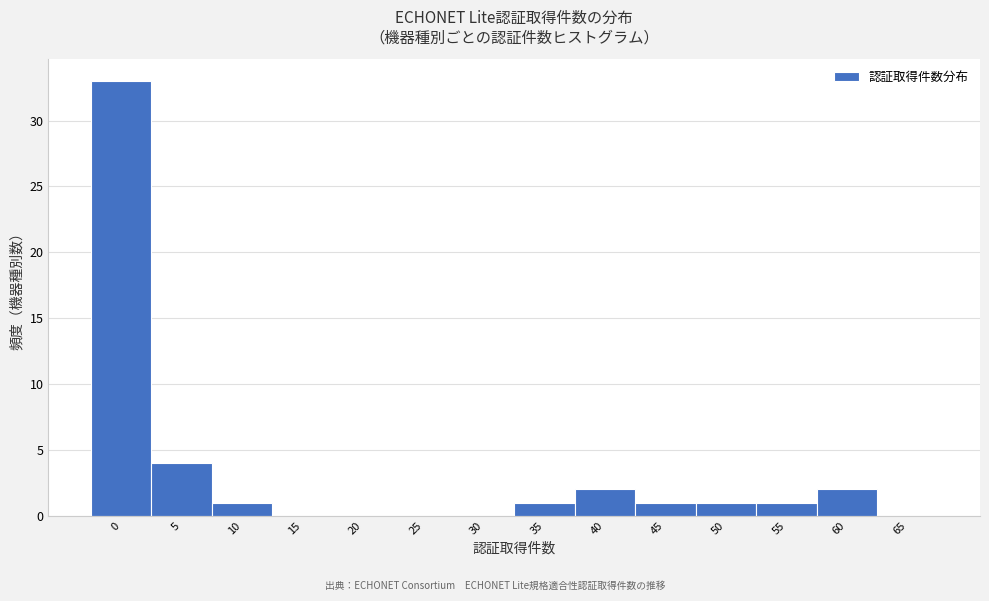

Reading left to right, extract all data points from this chart.

0=33	5=4	10=1	15=0	20=0	25=0	30=0	35=1	40=2	45=1	50=1	55=1	60=2	65=0